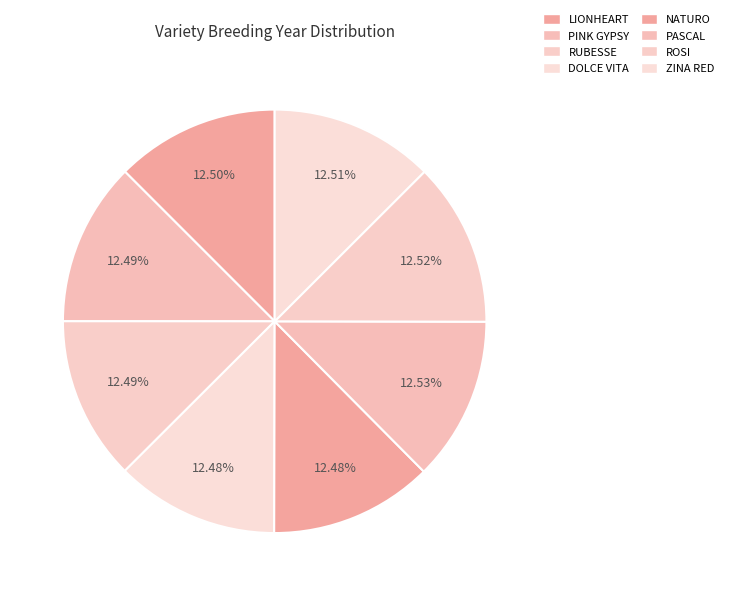

Is the sum of LIONHEART and NATURO greater than half?

No